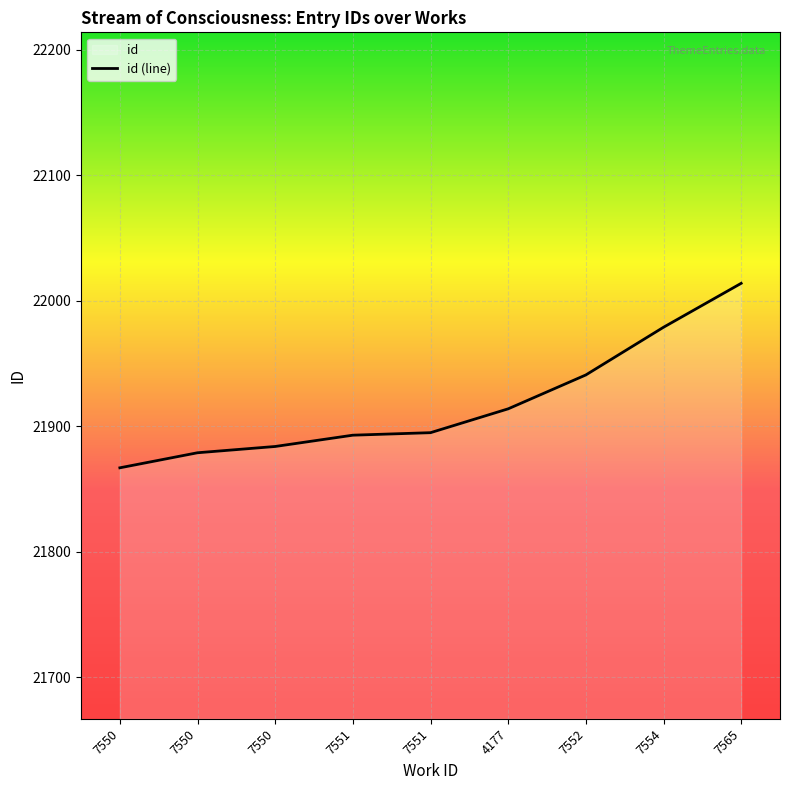

What is the difference between the second highest and minimum values?

112